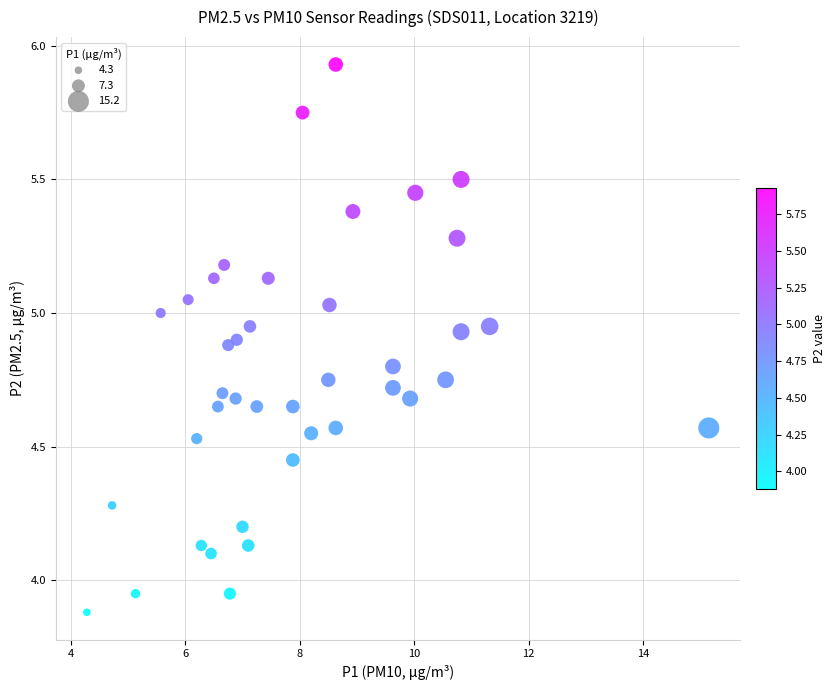

What is the range of X values (max minus min)?

10.9